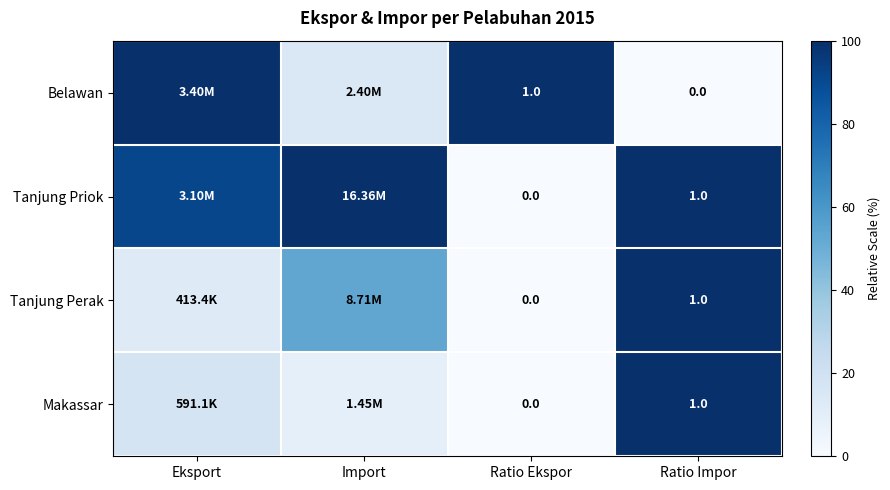

At how many categories does at least one series exceed 83?

4